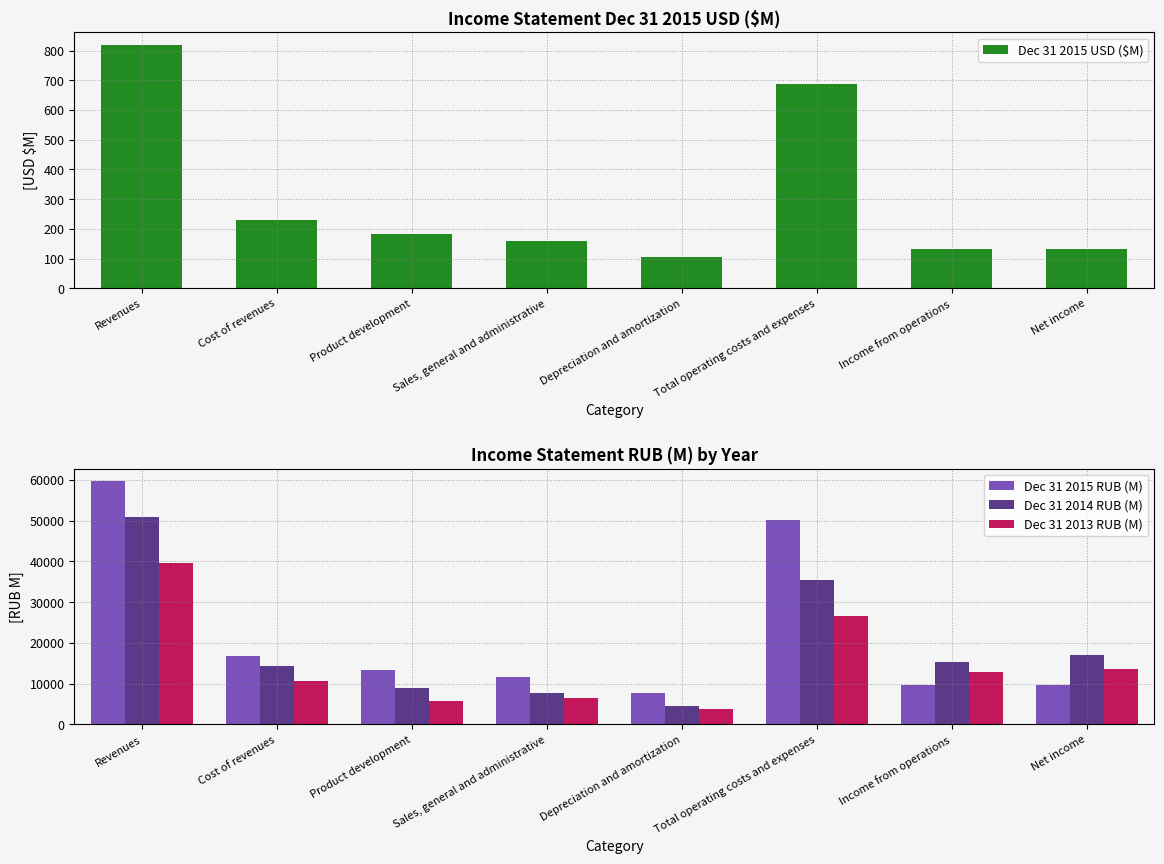

Which category has the highest value in the Dec 31 2015 USD ($M) series?

Revenues